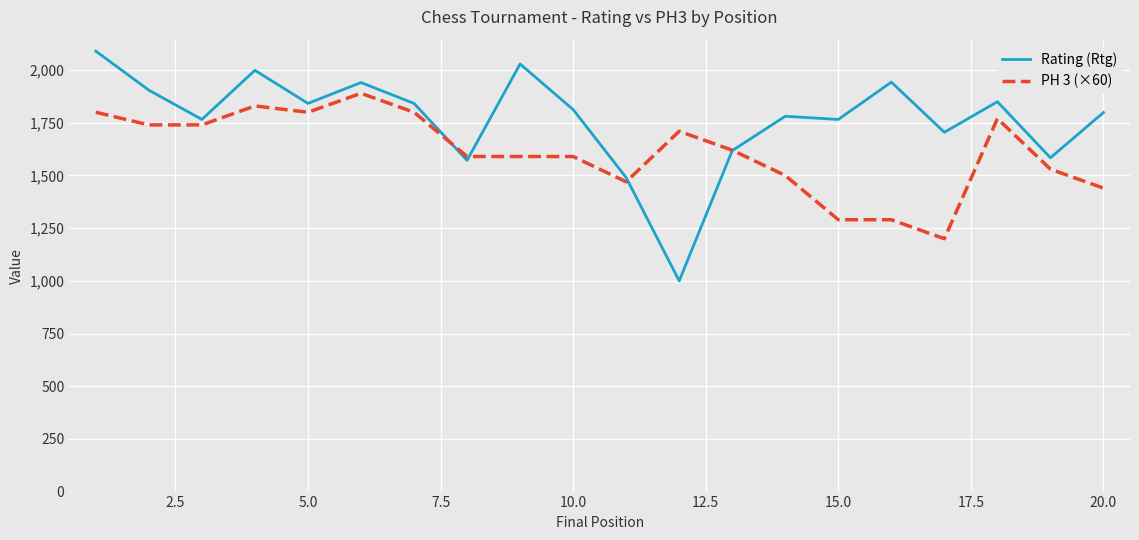

At how many categories does at least one series exceed 1538?

19